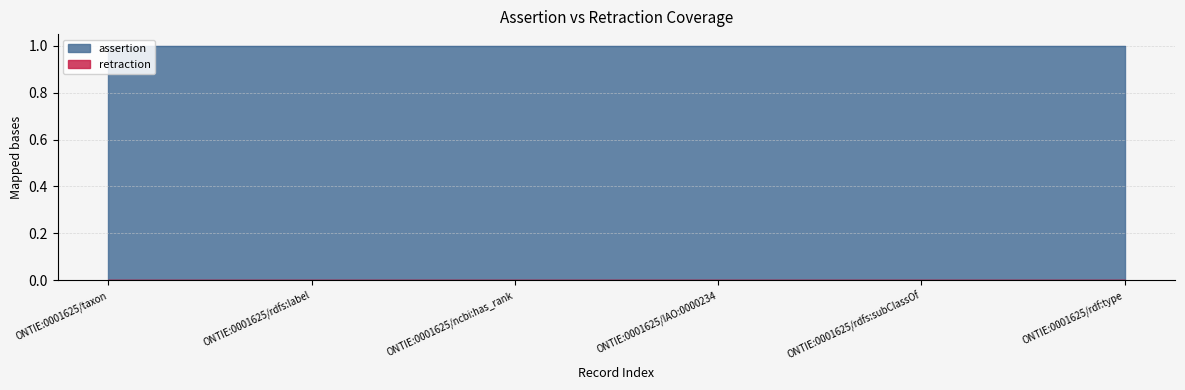

At which category does the chart reach its peak across all series?

ONTIE:0001625/taxon